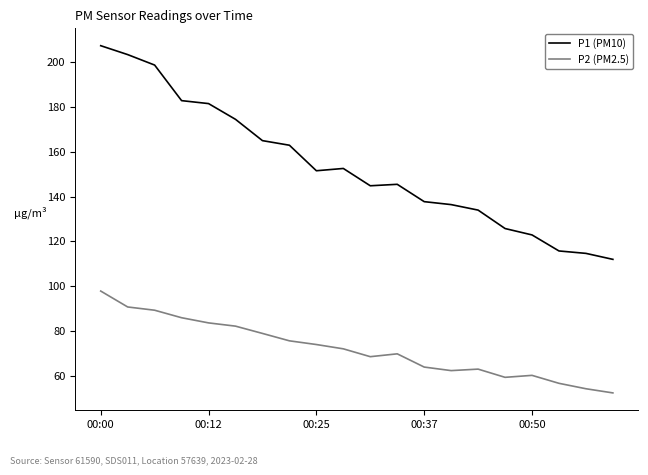

Which series has the largest total across all categories?

P1 (PM10)